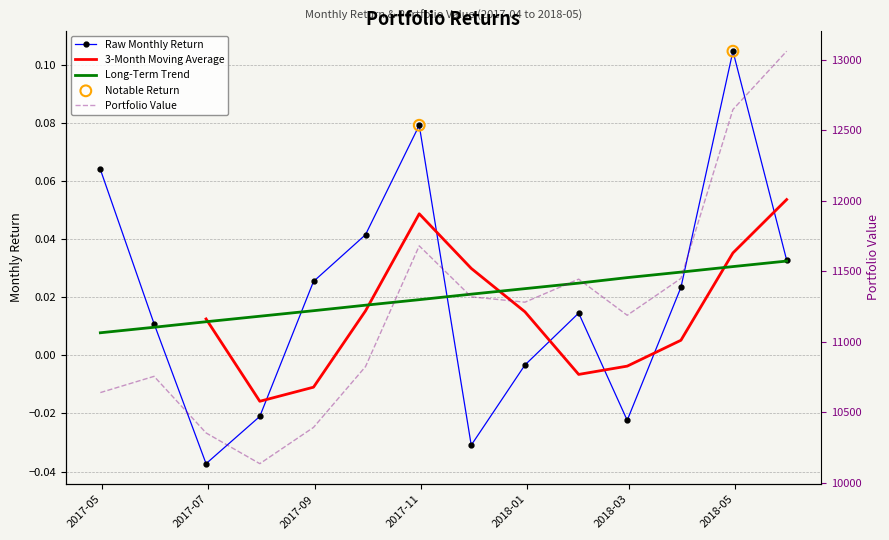

What is the total value across all series at 2017-09?

10353.2